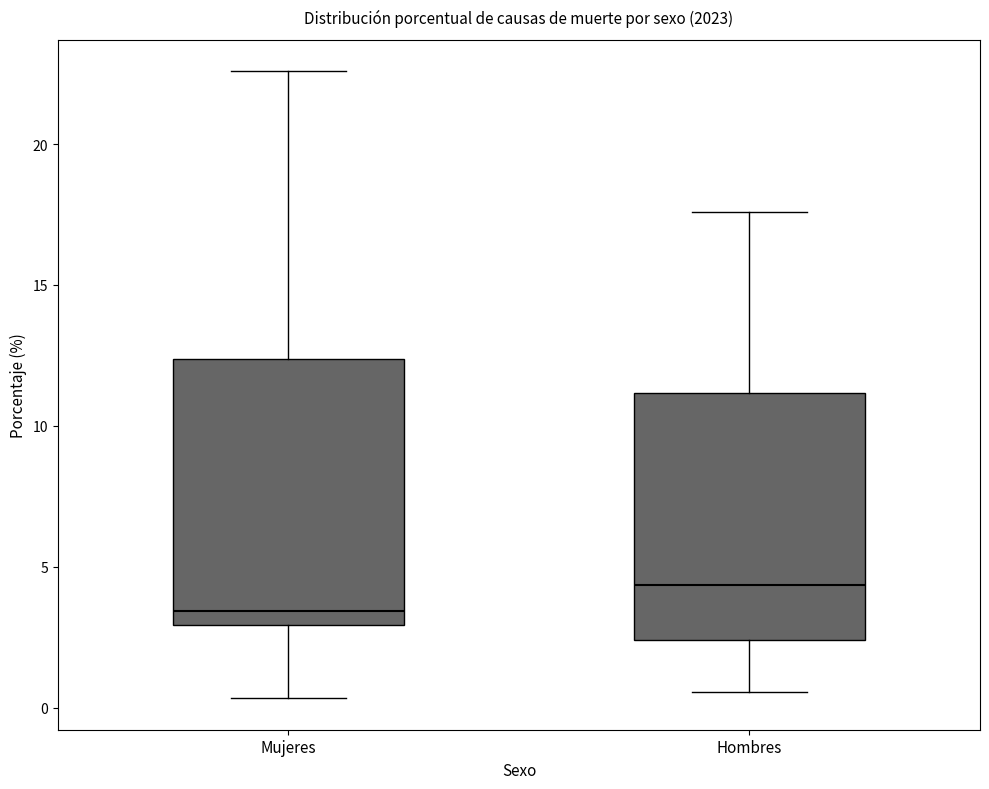

Reading left to right, transcribe this box plot: for each box, give where its median line is, the range the box spans, and where its two whiskers end, as read against the y-axis. The values are not printed on the chart, so give them approximately, as read against the axis.

Mujeres: median 3.5, box 3.0 to 12.5, whiskers 0.5 to 22.5
Hombres: median 4.5, box 2.5 to 11.0, whiskers 0.5 to 17.5